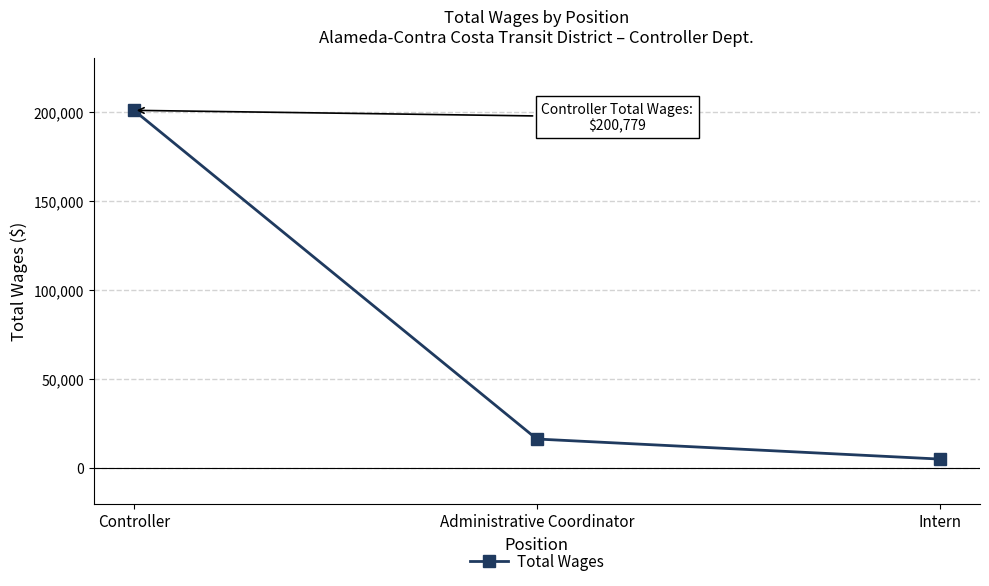

True or false: the data shows 72850 at Controller.

False